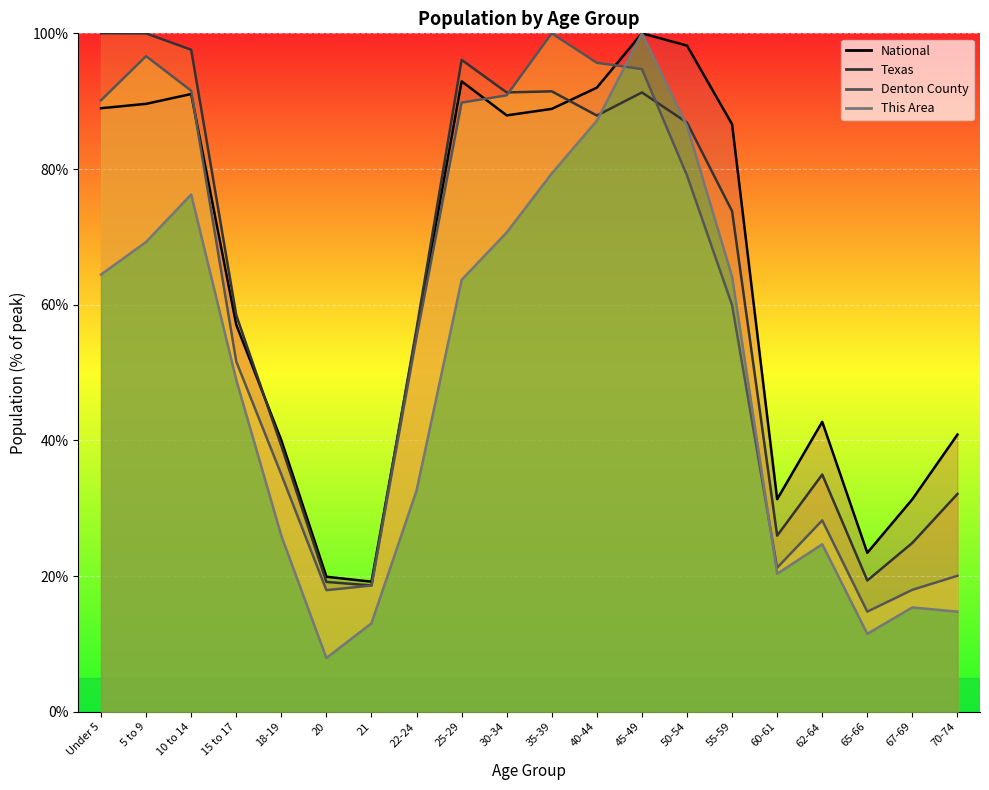

In This Area, how many points are higher than both neighbors (excluding endpoints)?

4